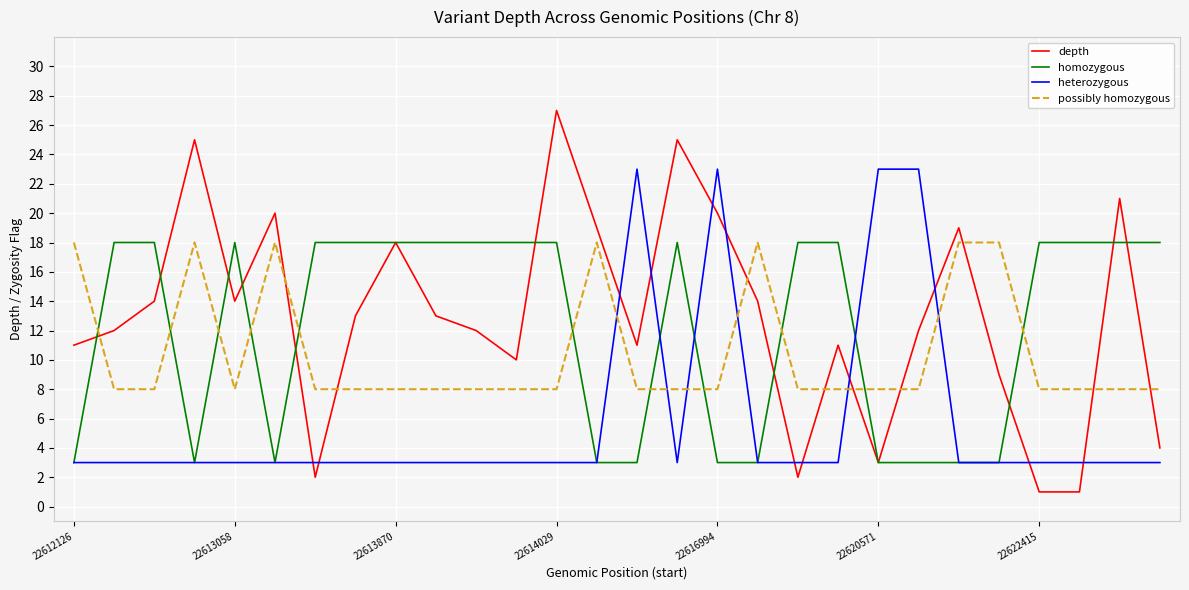

Which series has the widest spread of values?

depth